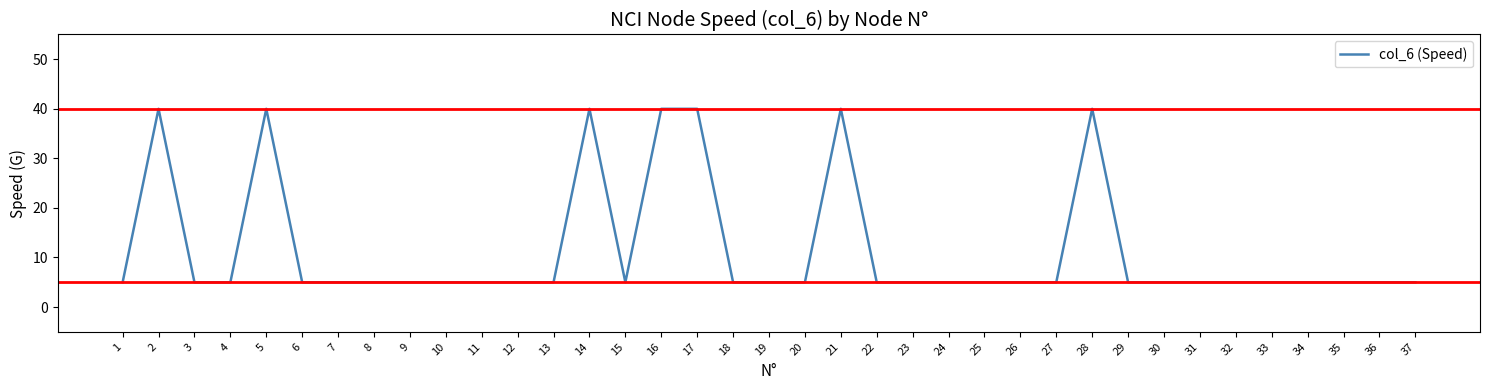

What is the change in value from 7 to 17?

+35